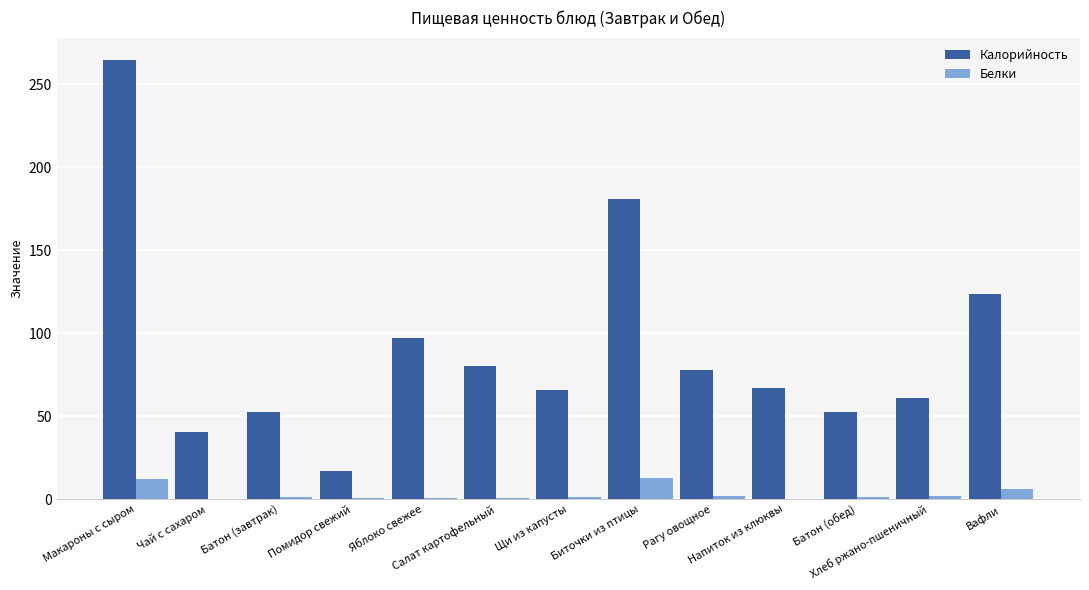

How many data points does each series have?

13